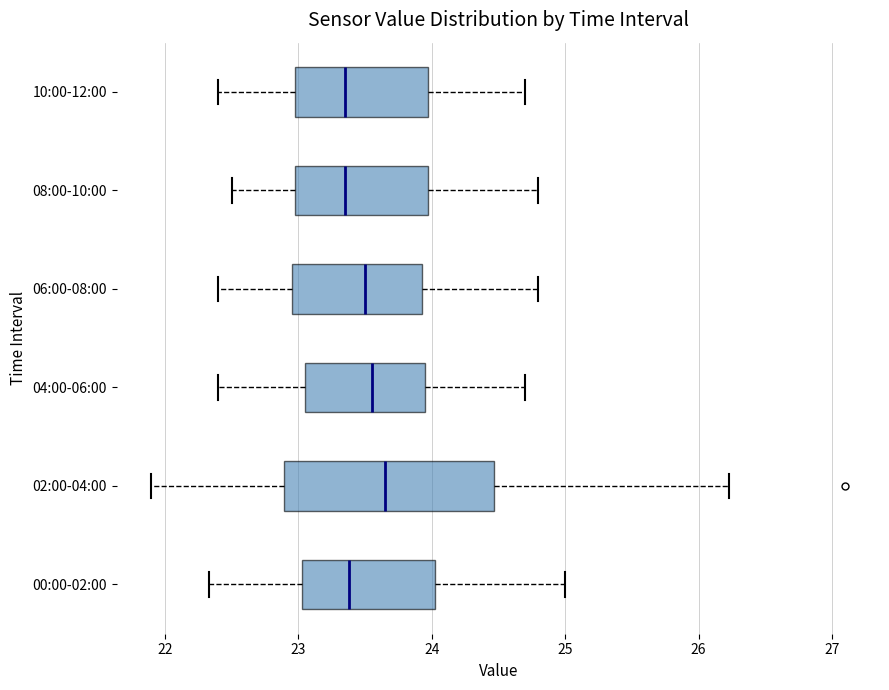

Reading bottom to top, transcribe this box plot: for each box, give where its median line is, the range the box spans, and where its two whiskers end, as read against the x-axis. The values are not printed on the chart, so give them approximately, as read against the axis.

00:00-02:00: median 23.4, box 23.0 to 24.0, whiskers 22.3 to 25.0
02:00-04:00: median 23.7, box 22.9 to 24.5, whiskers 21.9 to 26.2
04:00-06:00: median 23.6, box 23.1 to 24.0, whiskers 22.4 to 24.7
06:00-08:00: median 23.5, box 23.0 to 23.9, whiskers 22.4 to 24.8
08:00-10:00: median 23.4, box 23.0 to 24.0, whiskers 22.5 to 24.8
10:00-12:00: median 23.4, box 23.0 to 24.0, whiskers 22.4 to 24.7